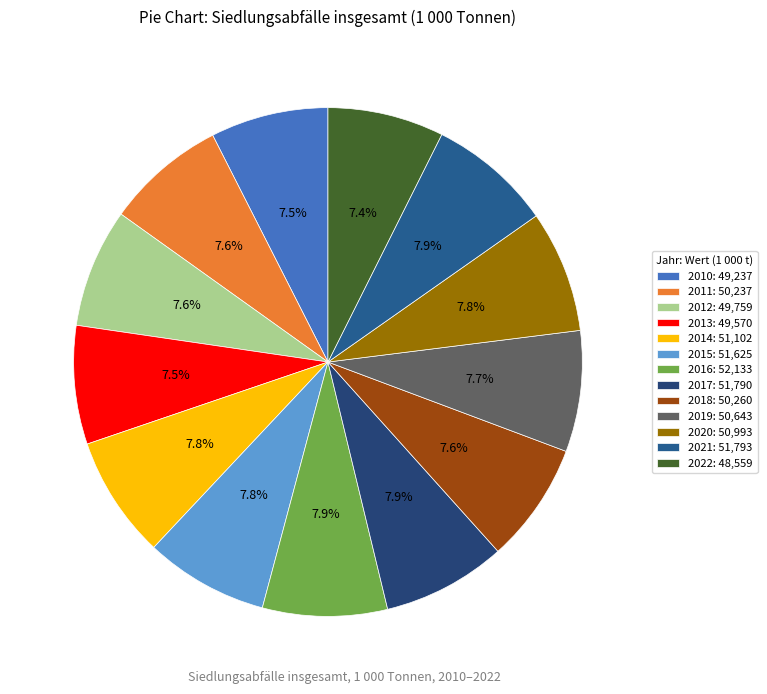

How many segments does this pie chart have?

13